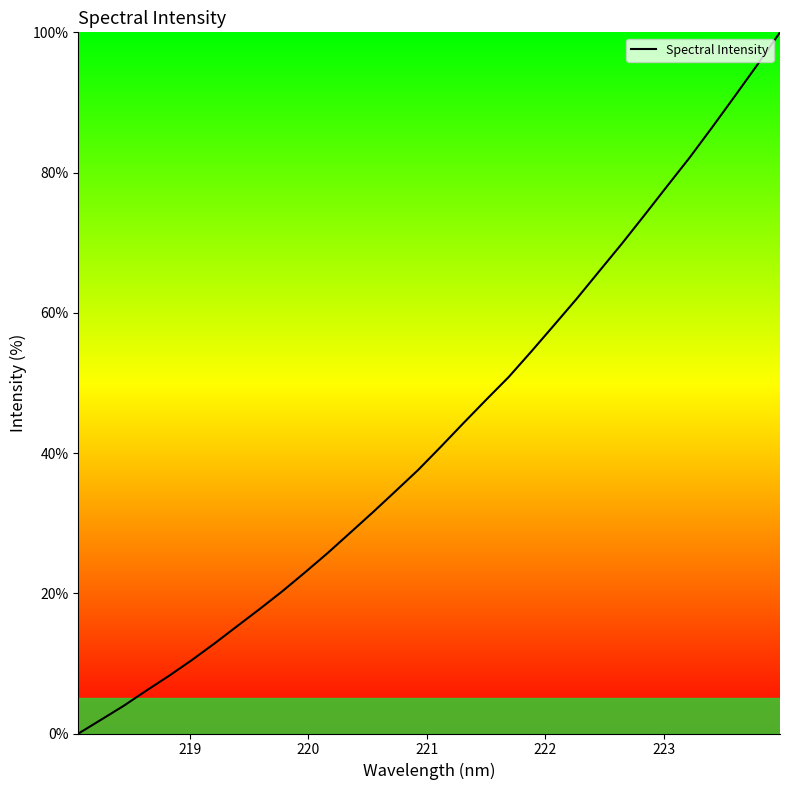

What is the maximum value shown in the chart?

100.0